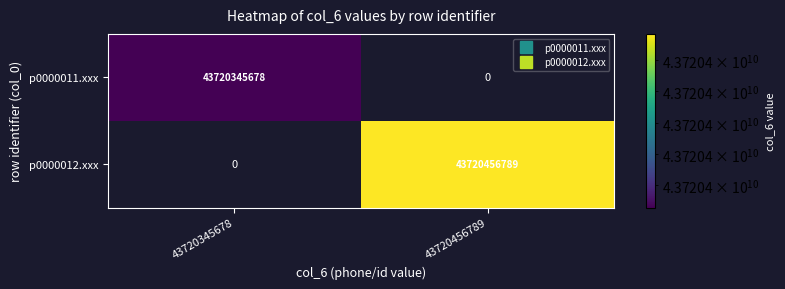

Rank the series by their maximum value, from lowest to highest.

p0000011.xxx, p0000012.xxx